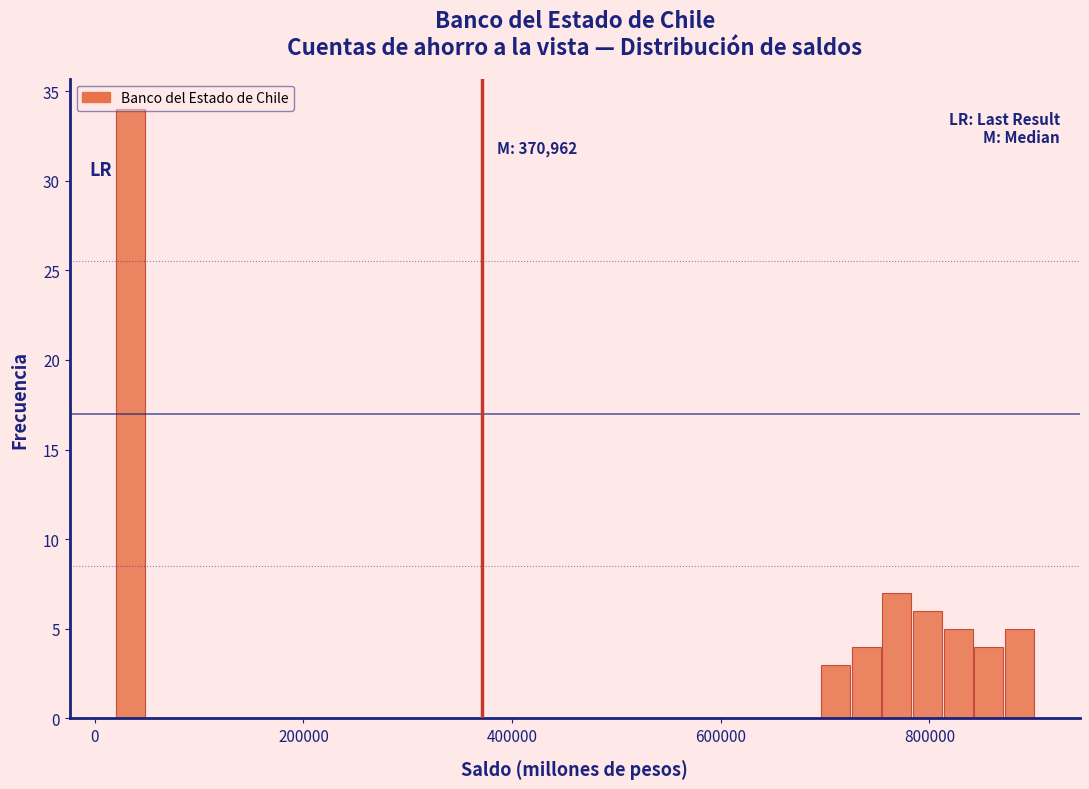

Around what value on the x-axis is the tallest bar? Give the approximate position of its centre, as read against the axis.

40000